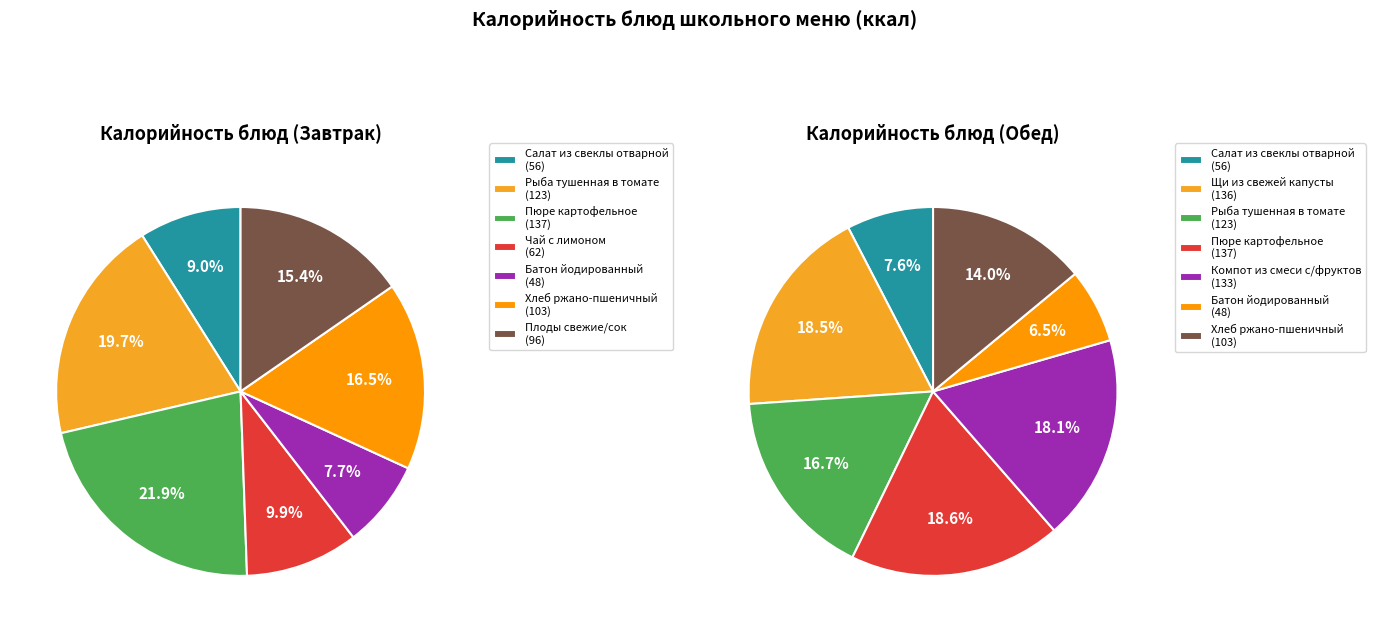

Does 0 represent more than half of the total?

No